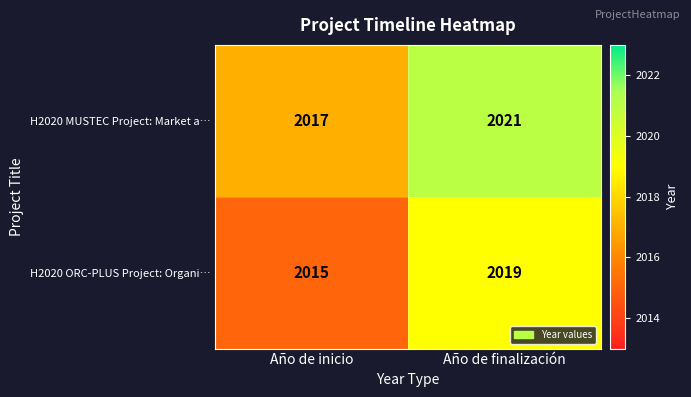

Is it true that H2020 MUSTEC Project: Market a… equals 3036 at Año de finalización?

False